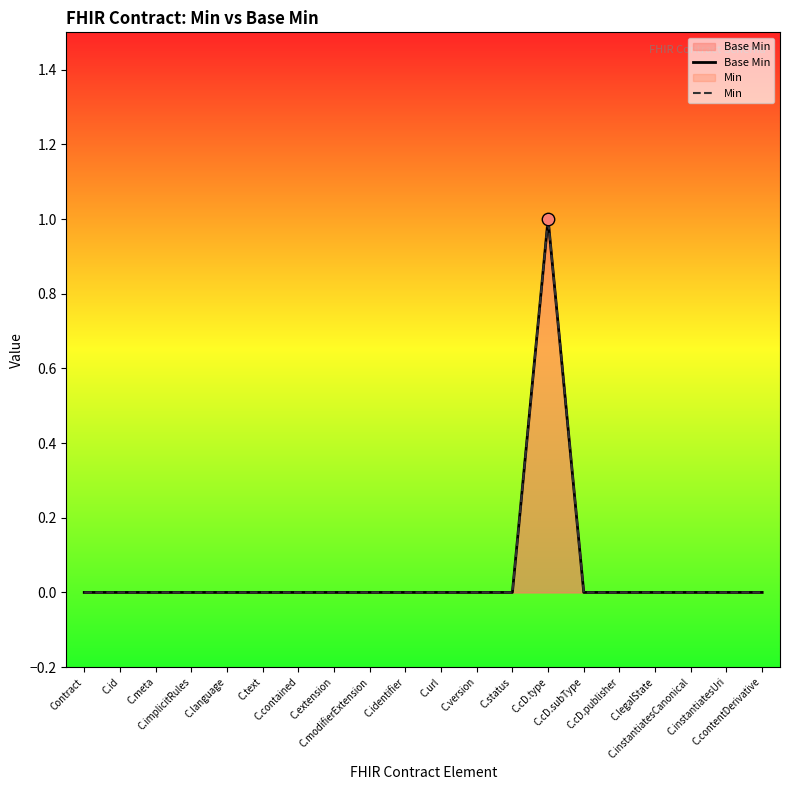

Which series reaches the minimum Y coordinate?

Base Min